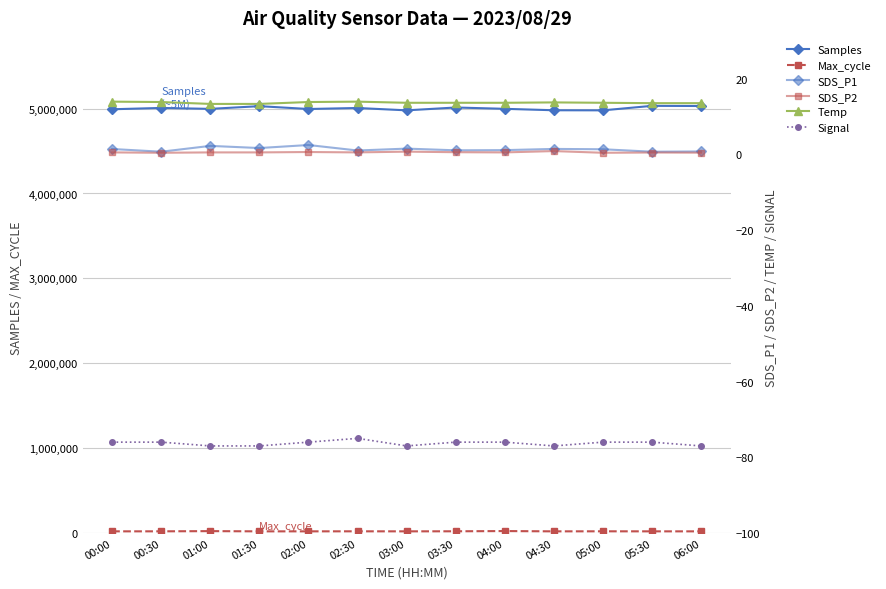

What is the difference between the highest and lowest values at 04:30?

4980219.0